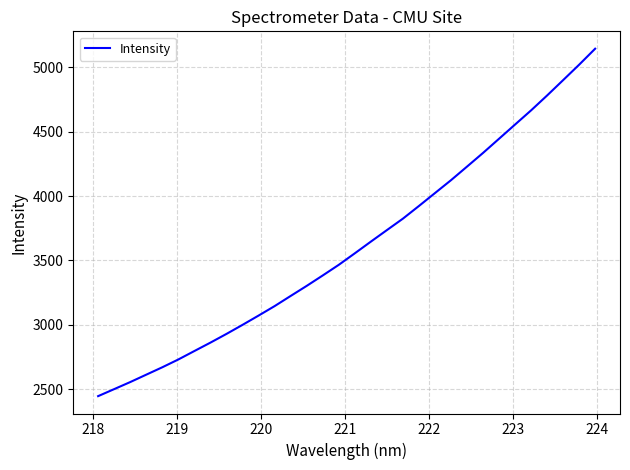

What is the minimum value shown in the chart?

2446.0